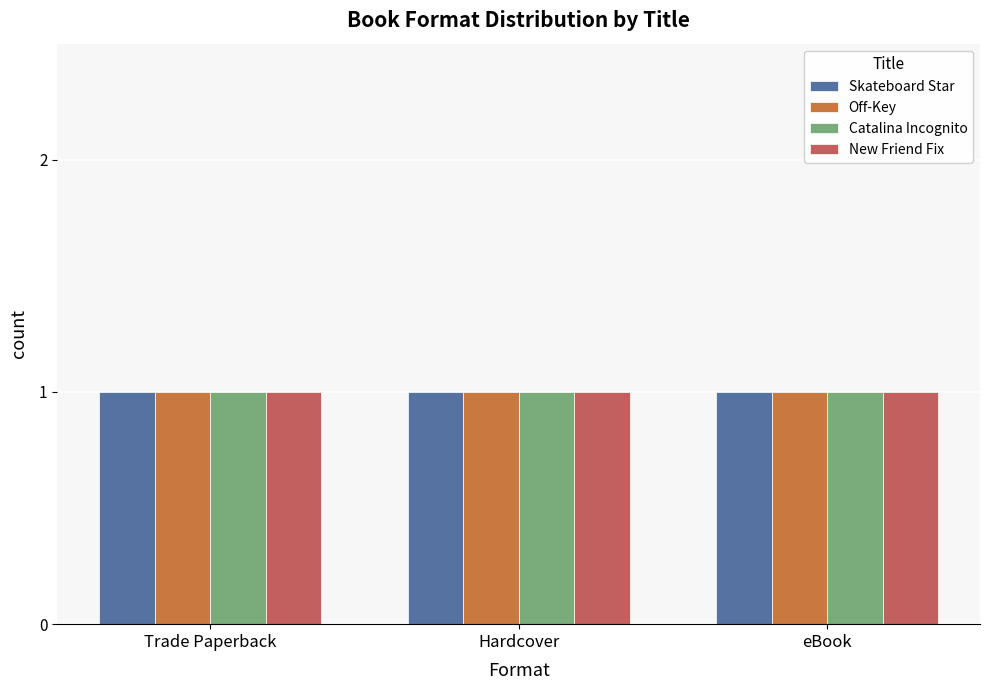

The eBook series shows 5 at New Friend Fix. True or false?

False